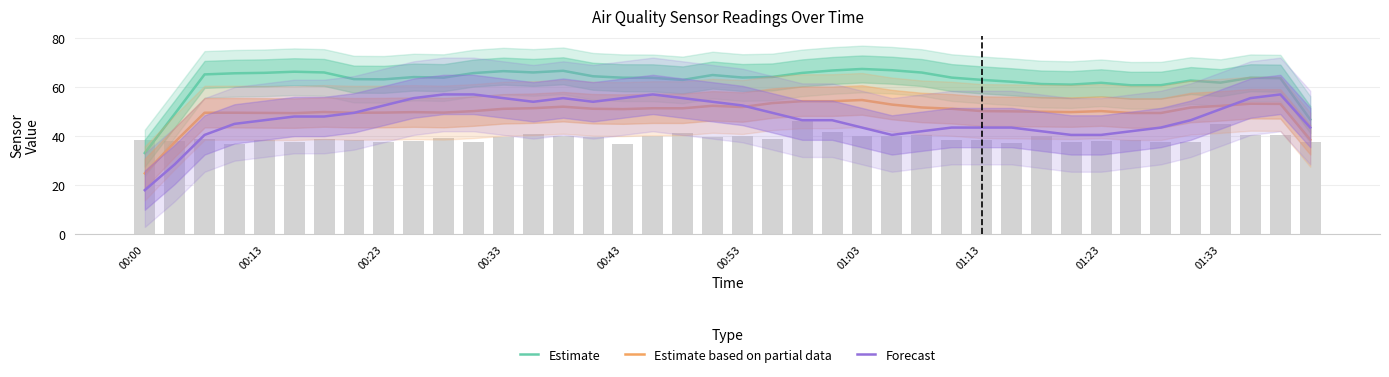

Which series has the largest range (max minus min)?

Forecast